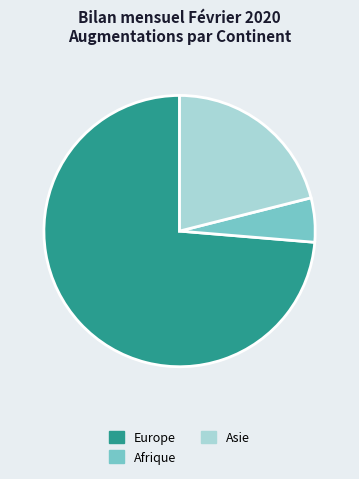

Is there any slice that represents more than half of the pie?

Yes